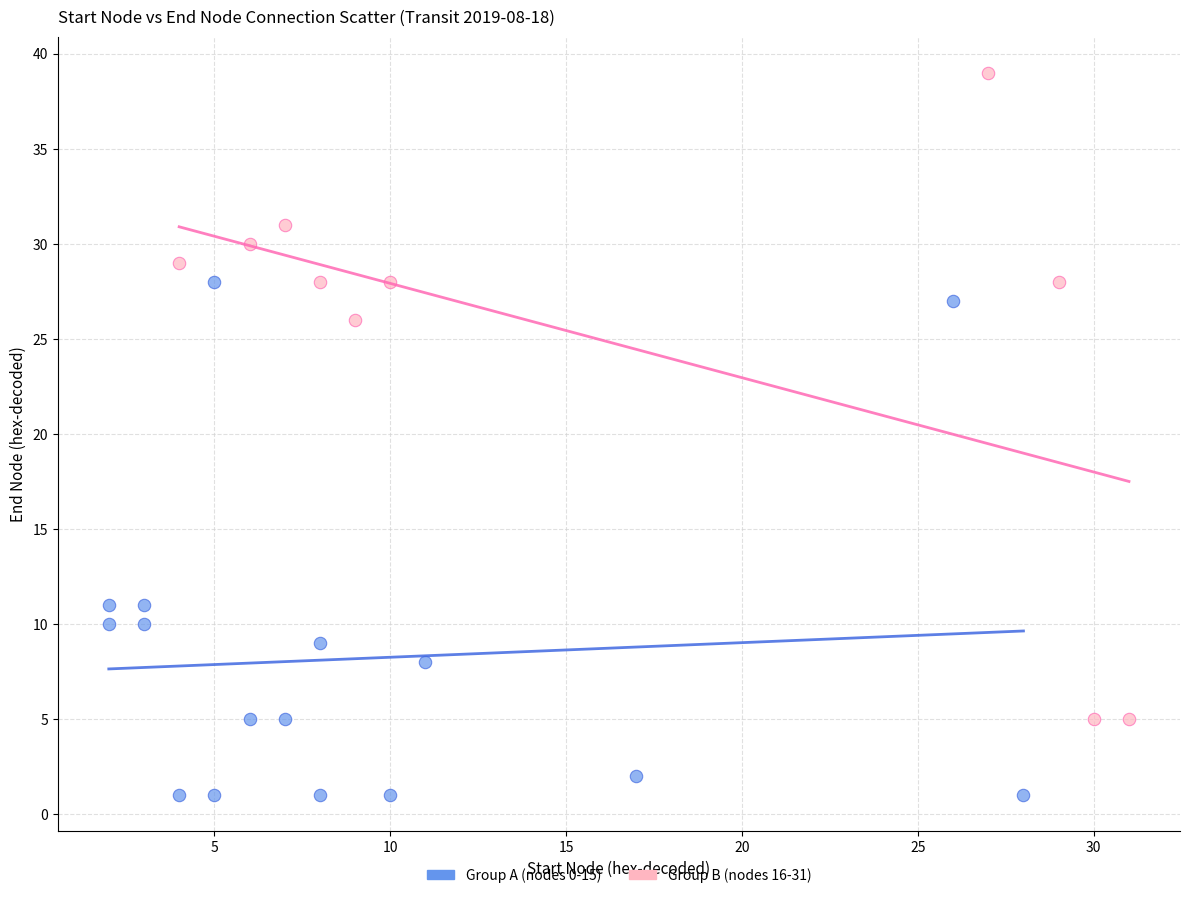

Which series contains the lowest Y value?

Group A (nodes 0-15)